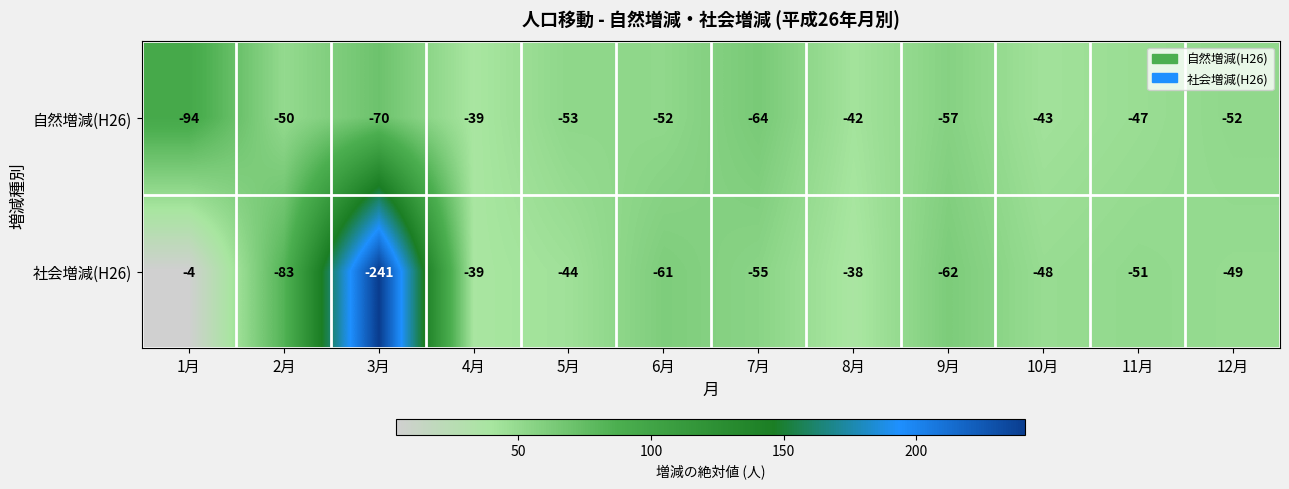

At which category does the chart reach its peak across all series?

1月